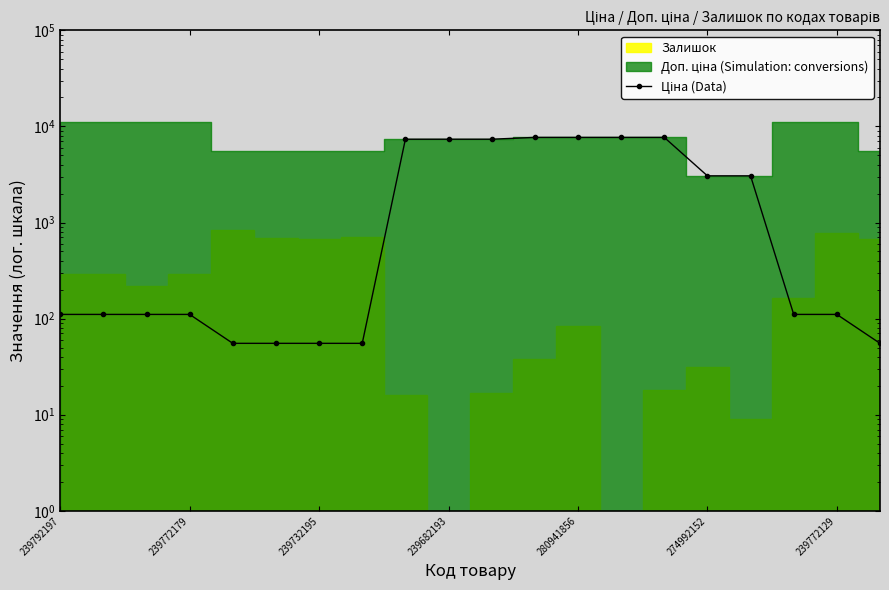

How many lines are shown in the chart?

1